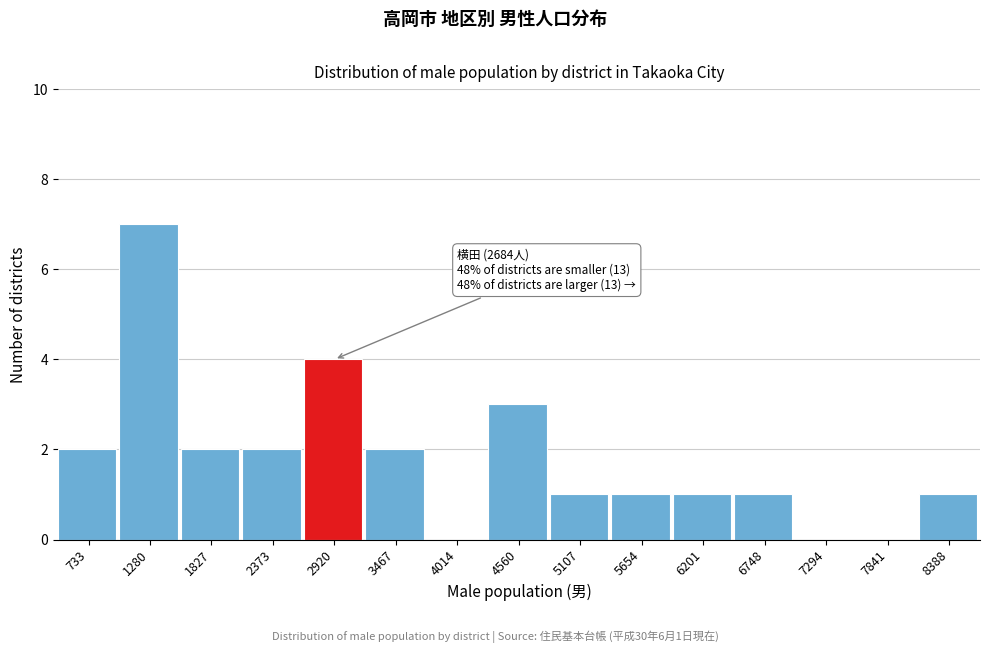

Which range on the x-axis has the tallest bar?

1000 to 1600